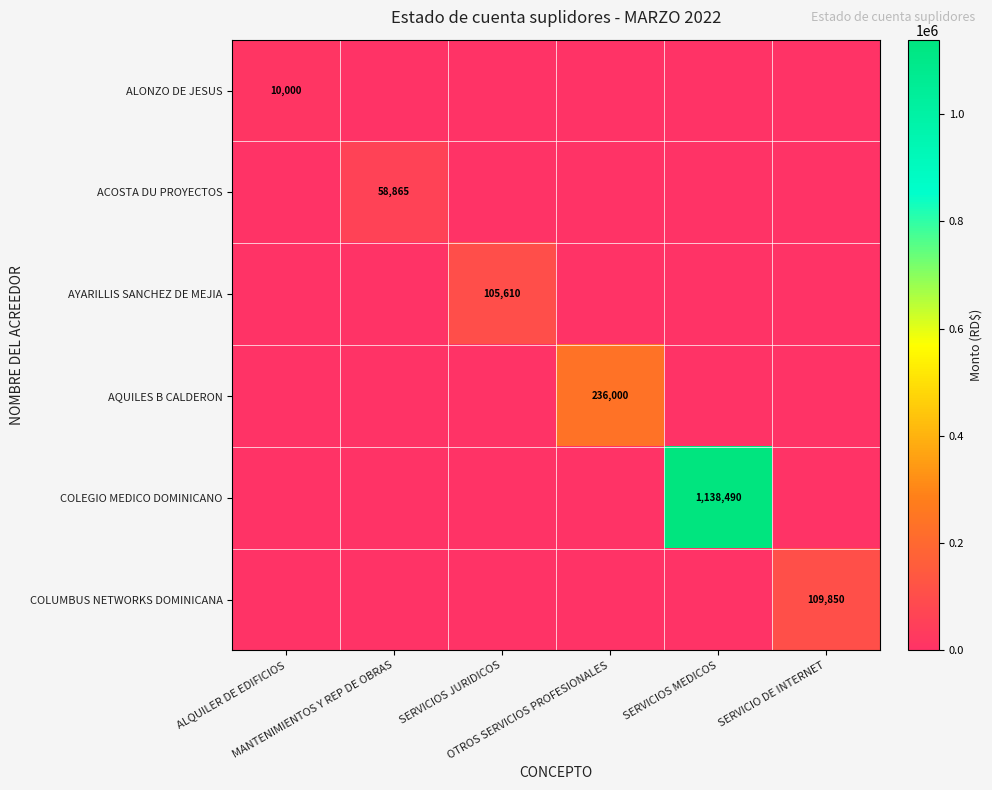

What is the difference between the maximum and minimum values in the ACOSTA DU PROYECTOS series?

58865.2